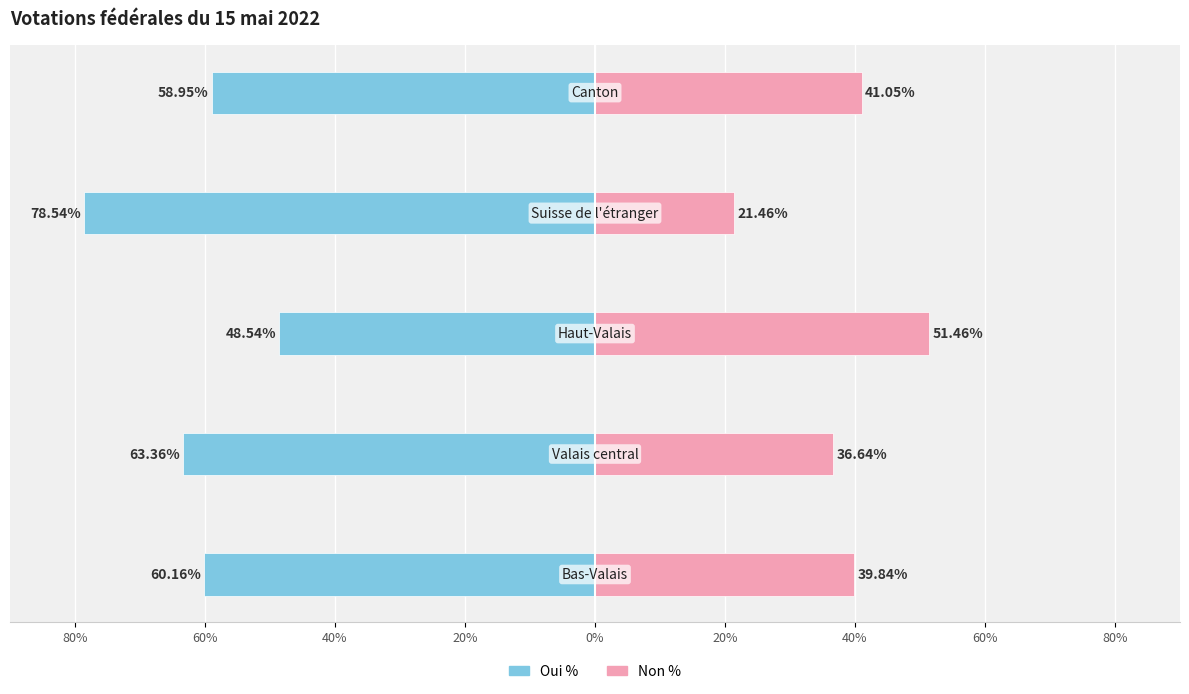

What value does the Oui % series have at 0%?

-59.0